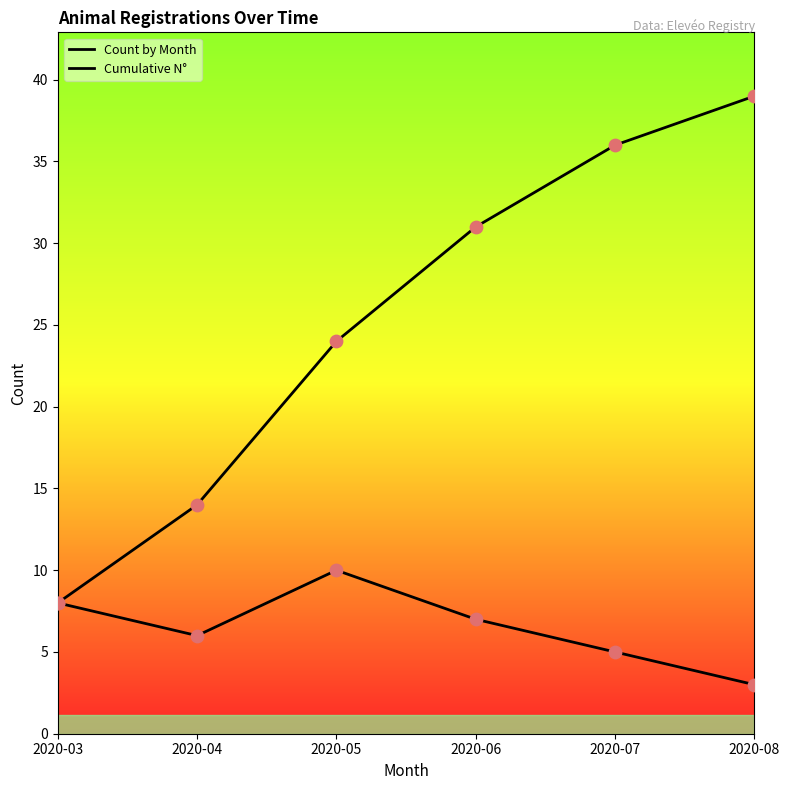

What is the total value across all series at 2020-04?

20